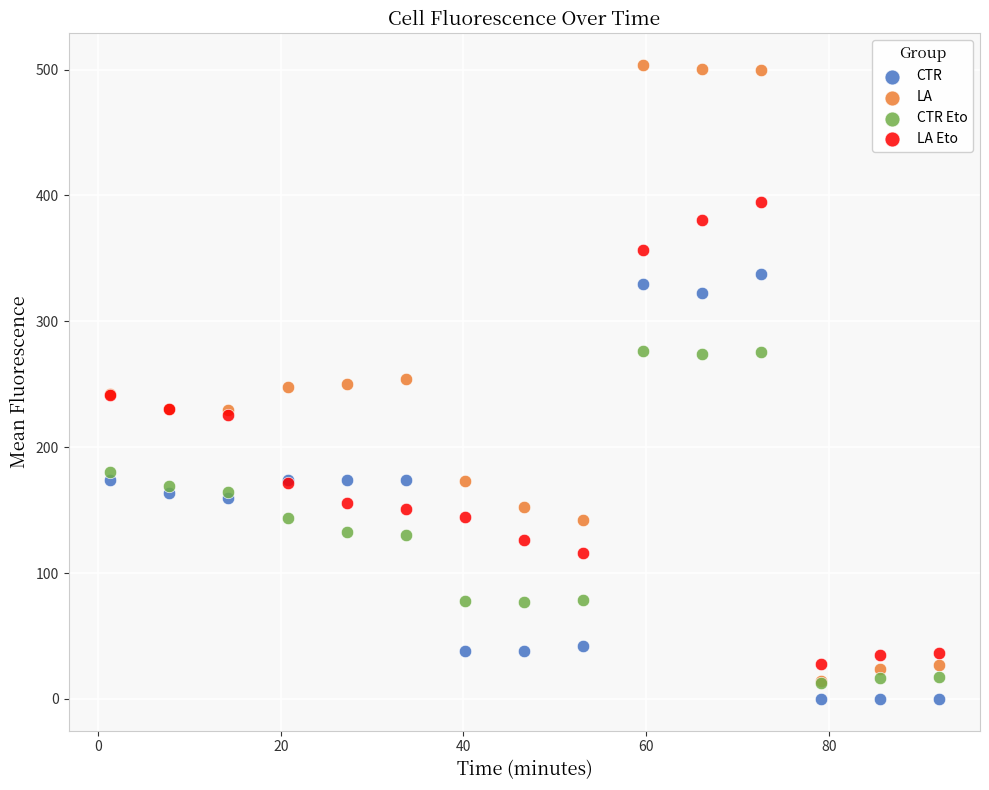

Which series contains the lowest Y value?

CTR